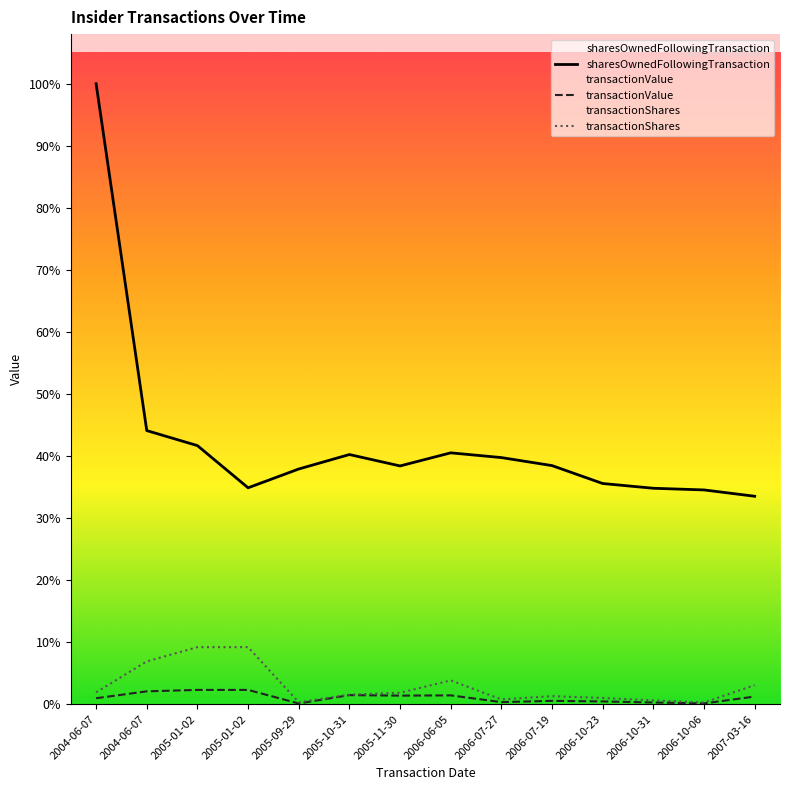

True or false: transactionValue has a value of 54344 at 2006-06-05.

False